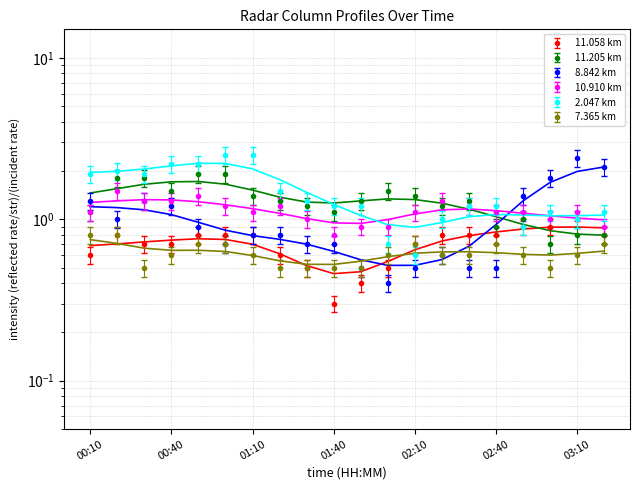

What position from the left is 01:40?

10